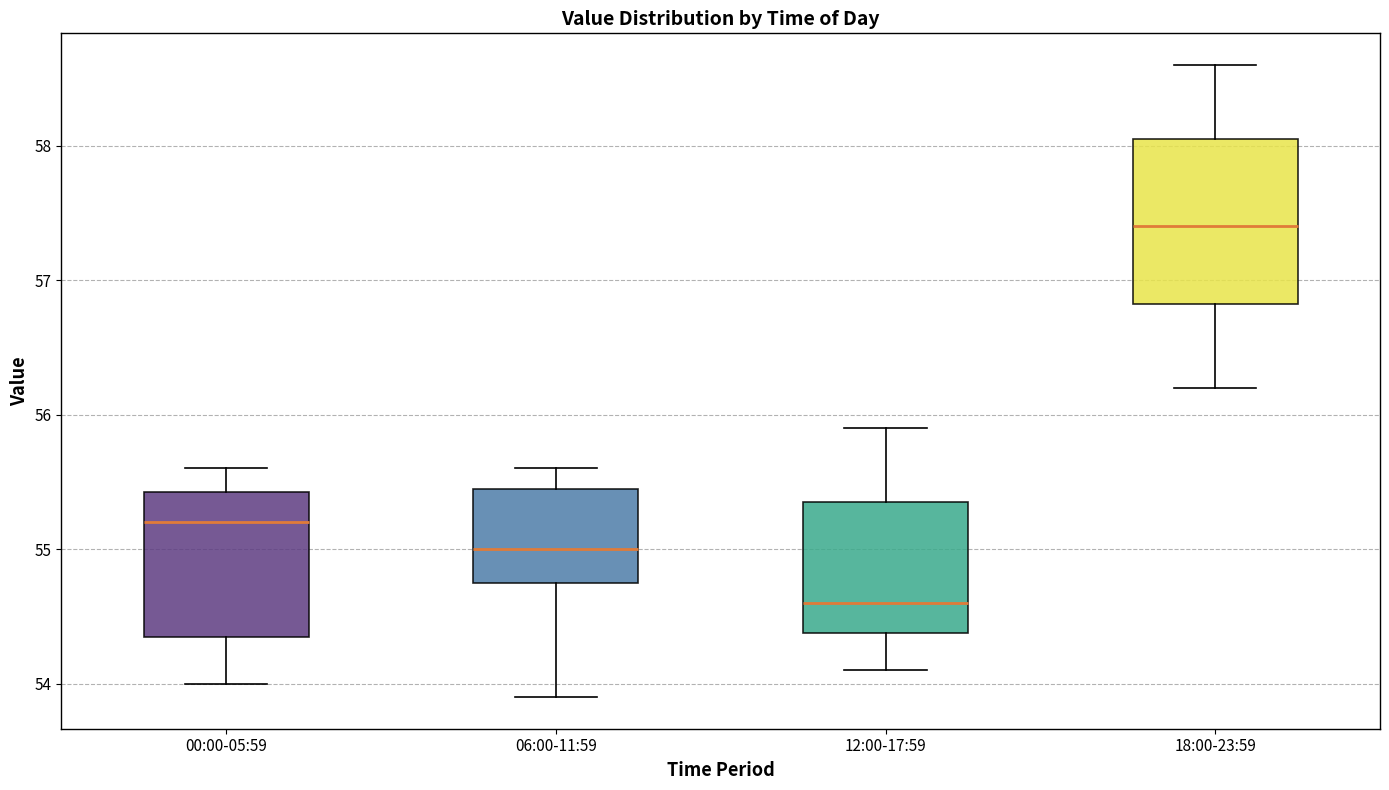

Which box has the highest median line?

18:00-23:59